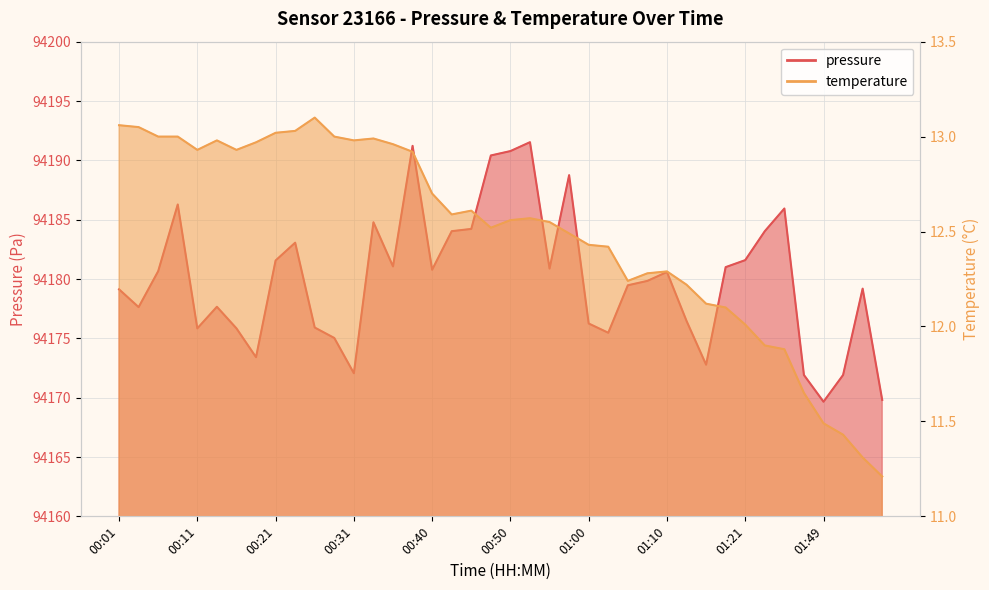

What is the difference between the maximum and minimum values in the temperature series?

1.9